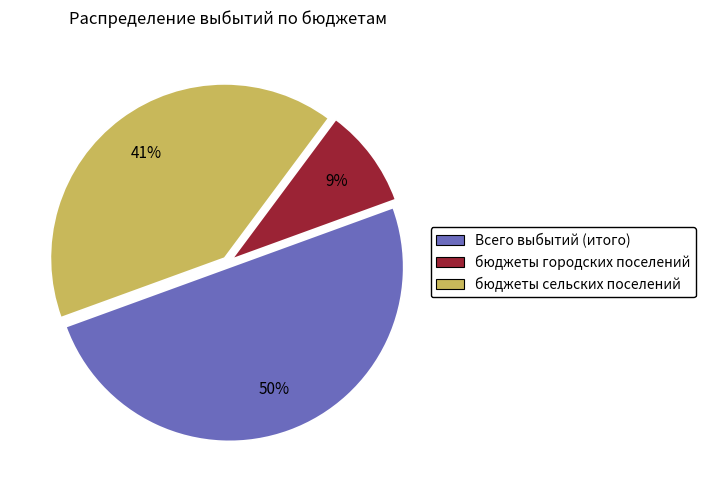

Approximately how many times larger is the value at бюджеты городских поселений compared to Всего выбытий (итого)?

0.2